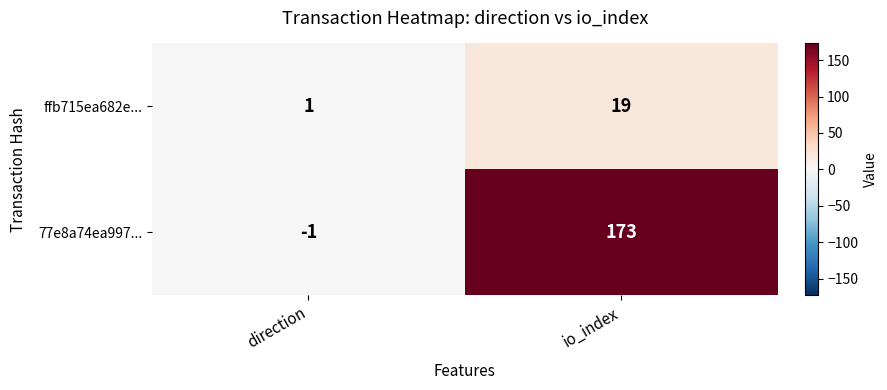

The value of 77e8a74ea997... at direction is 0. True or false?

False